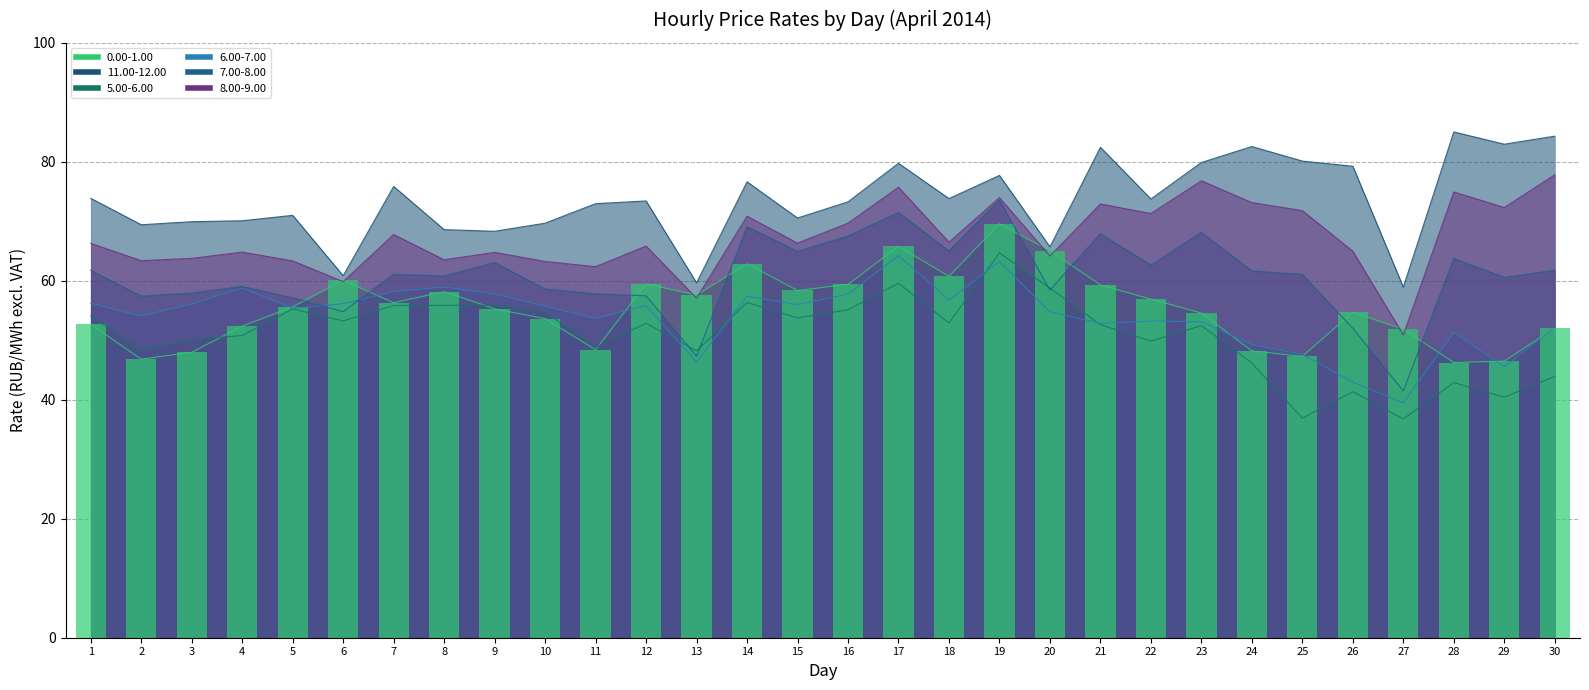

What are all the series names shown in the legend?

0.00-1.00, 11.00-12.00, 5.00-6.00, 6.00-7.00, 7.00-8.00, 8.00-9.00